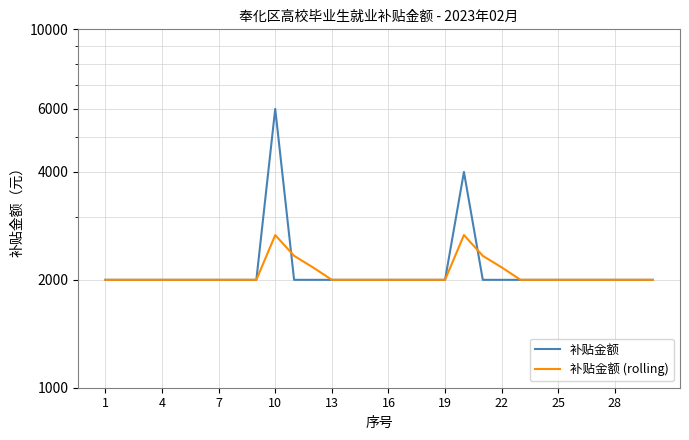

Is the value of 补贴金额 at 17 greater than the value of 补贴金额 (rolling) at 13?

No